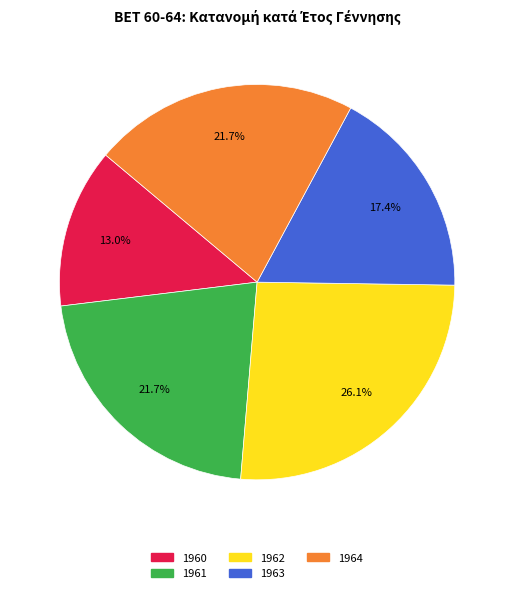

Which has a higher value, 1960 or 1964?

1964